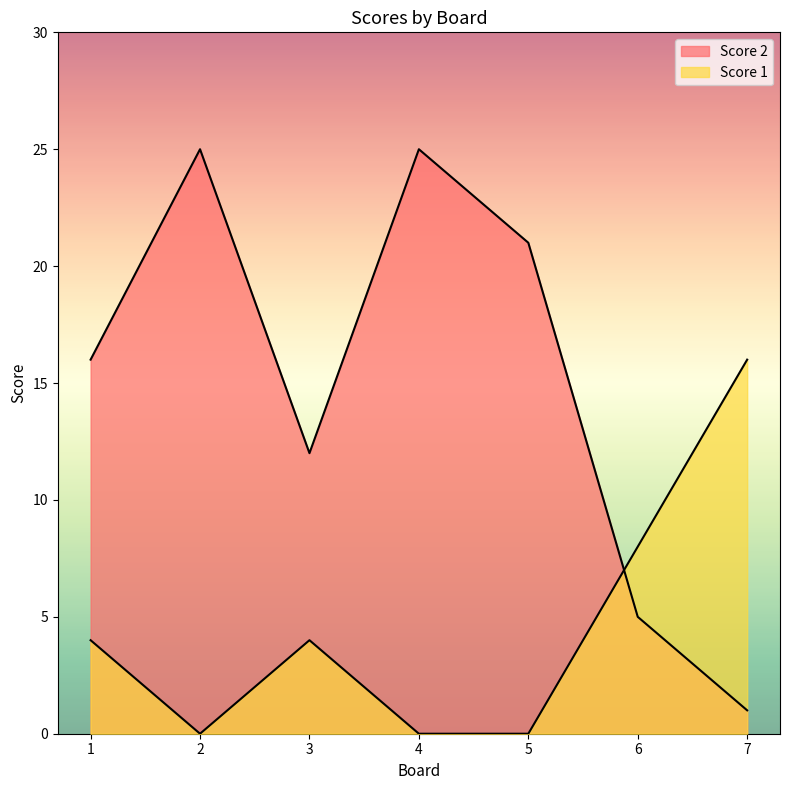

Rank the series by their average value, from lowest to highest.

Score 1, Score 2